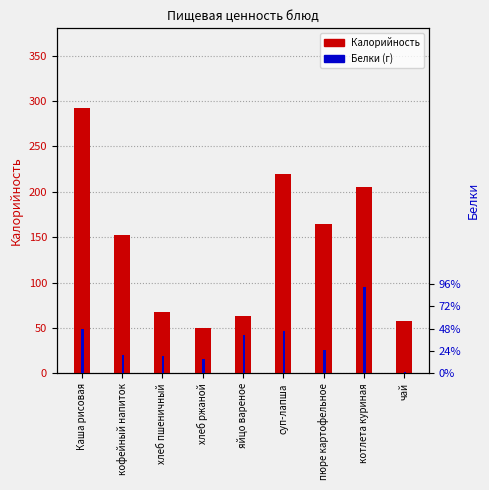

What is the value of the Белки bar at the 3rd from the left?

2.3